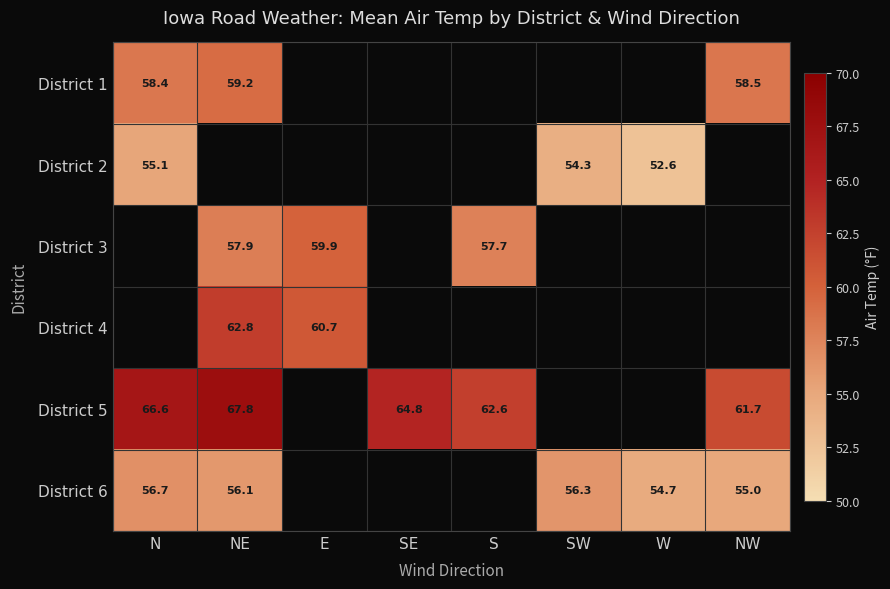

True or false: District 6 has a value of 55.0 at NW.

True